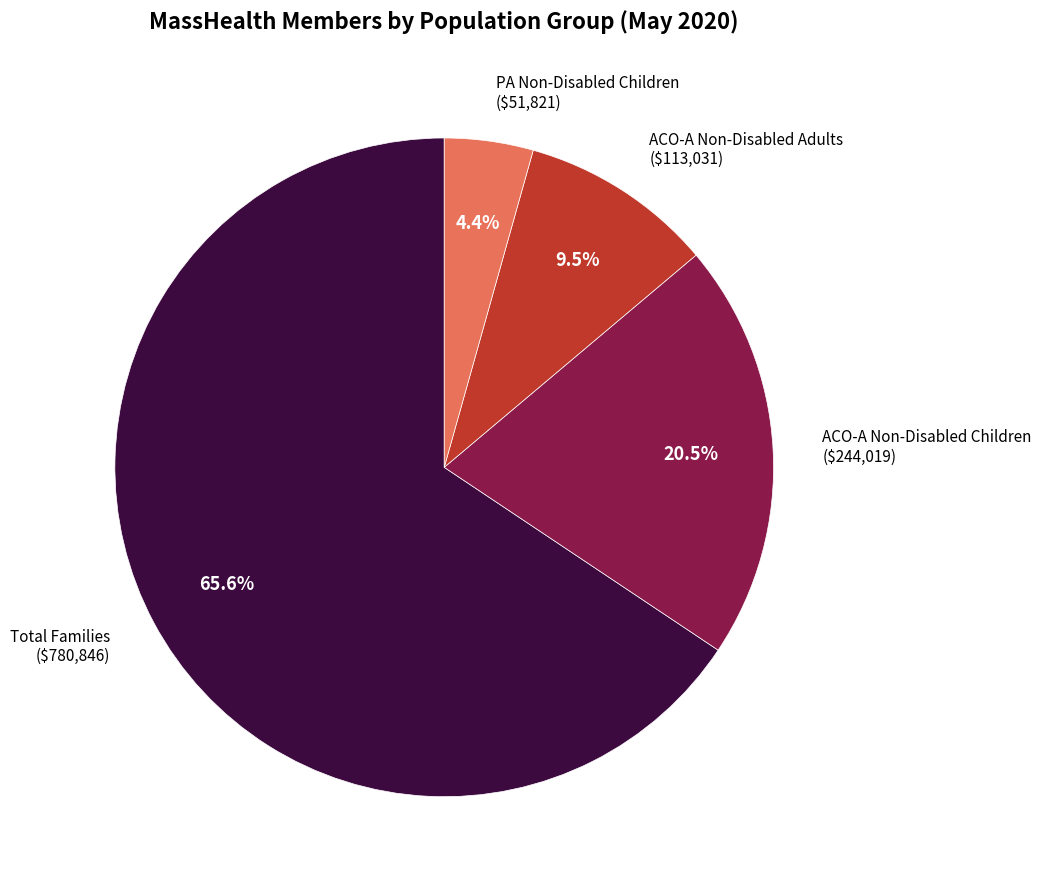

Is there any slice that represents more than half of the pie?

Yes